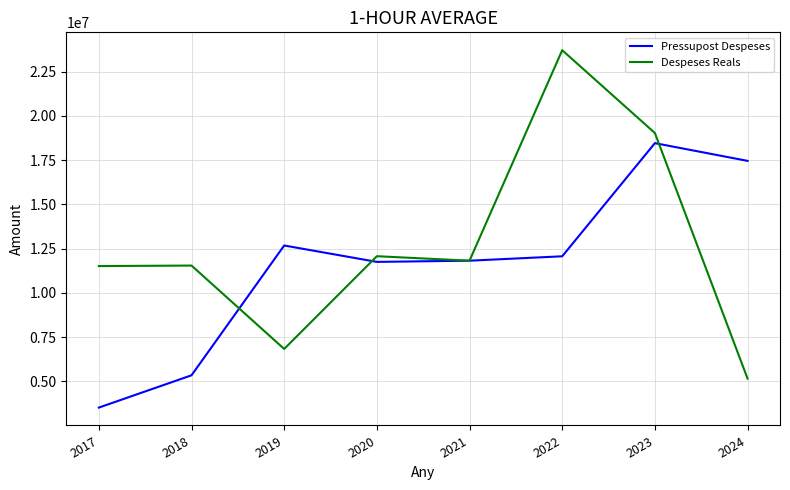

What is the maximum value shown in the chart?

23717215.3